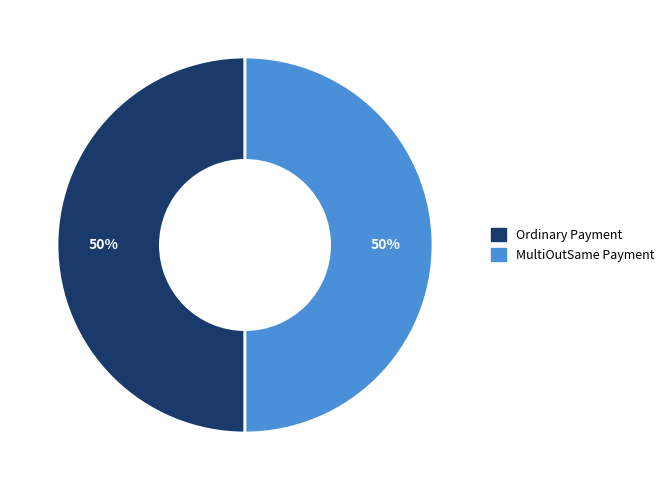

Combined, what portion of the pie is Ordinary Payment and MultiOutSame Payment?

100.0%